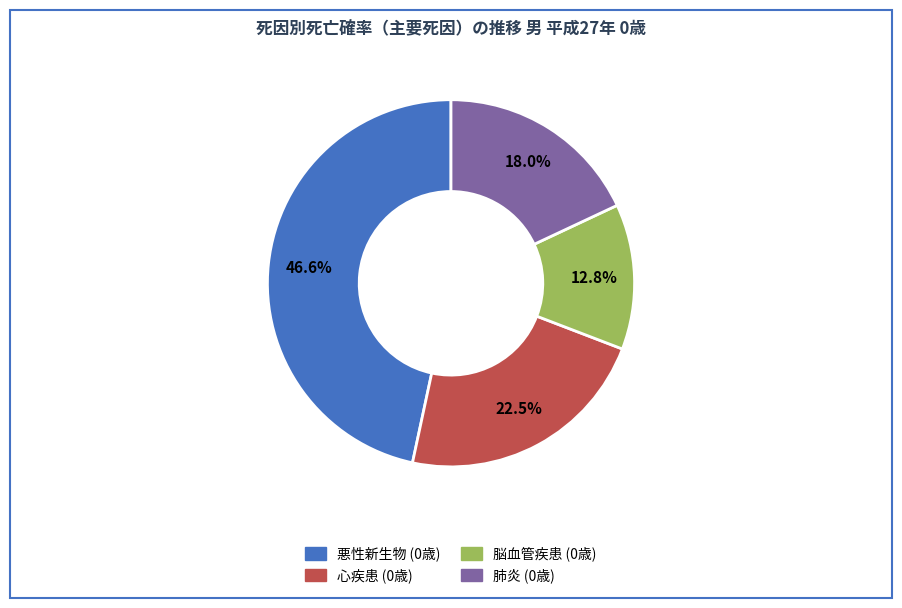

Does any single category account for the majority?

No